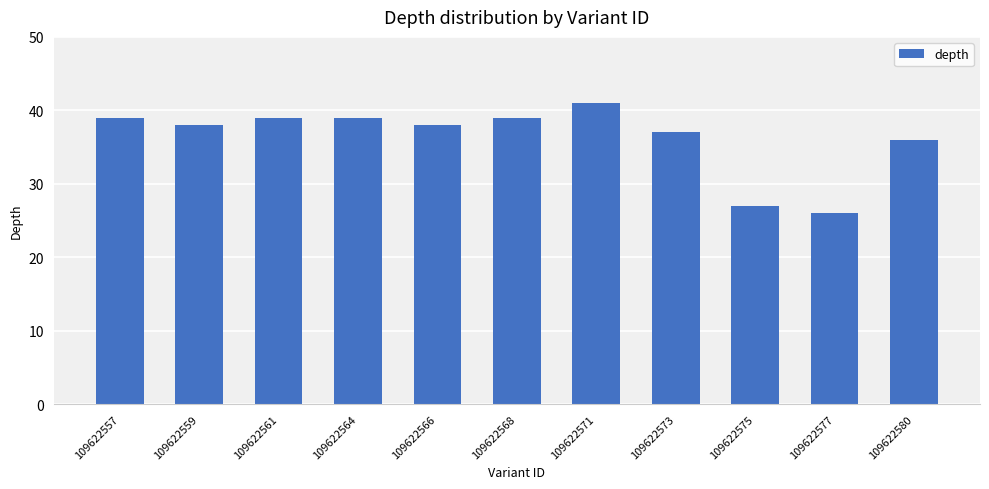

What is the smallest value displayed?

26